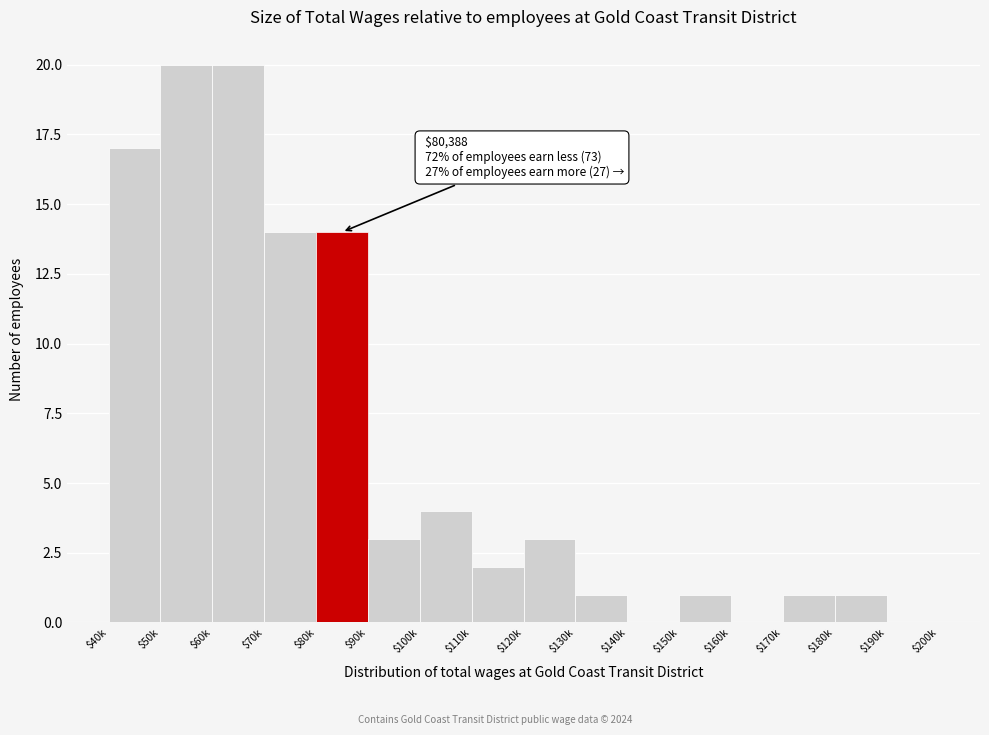

What is the maximum value shown in the chart?

20